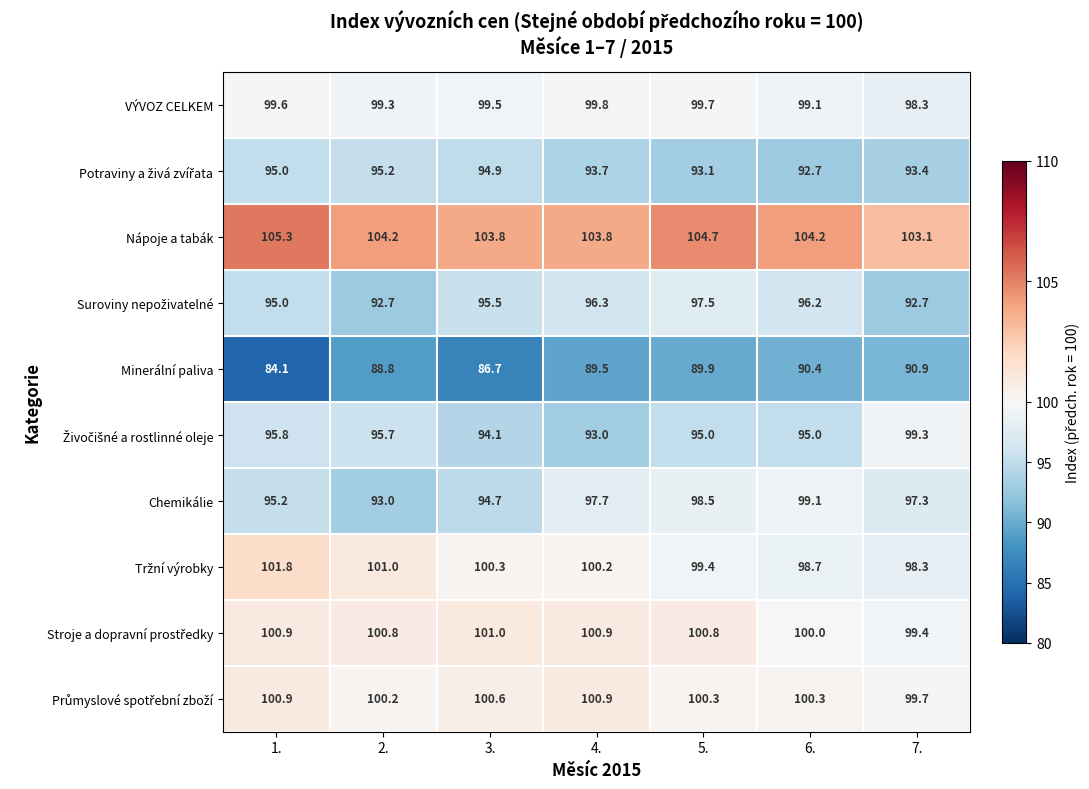

Which series has the largest total across all categories?

Nápoje a tabák